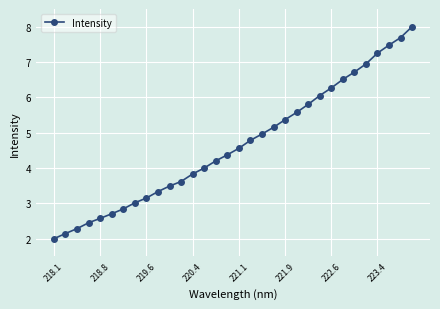

What is the value of the 24th point from the left?

6.1